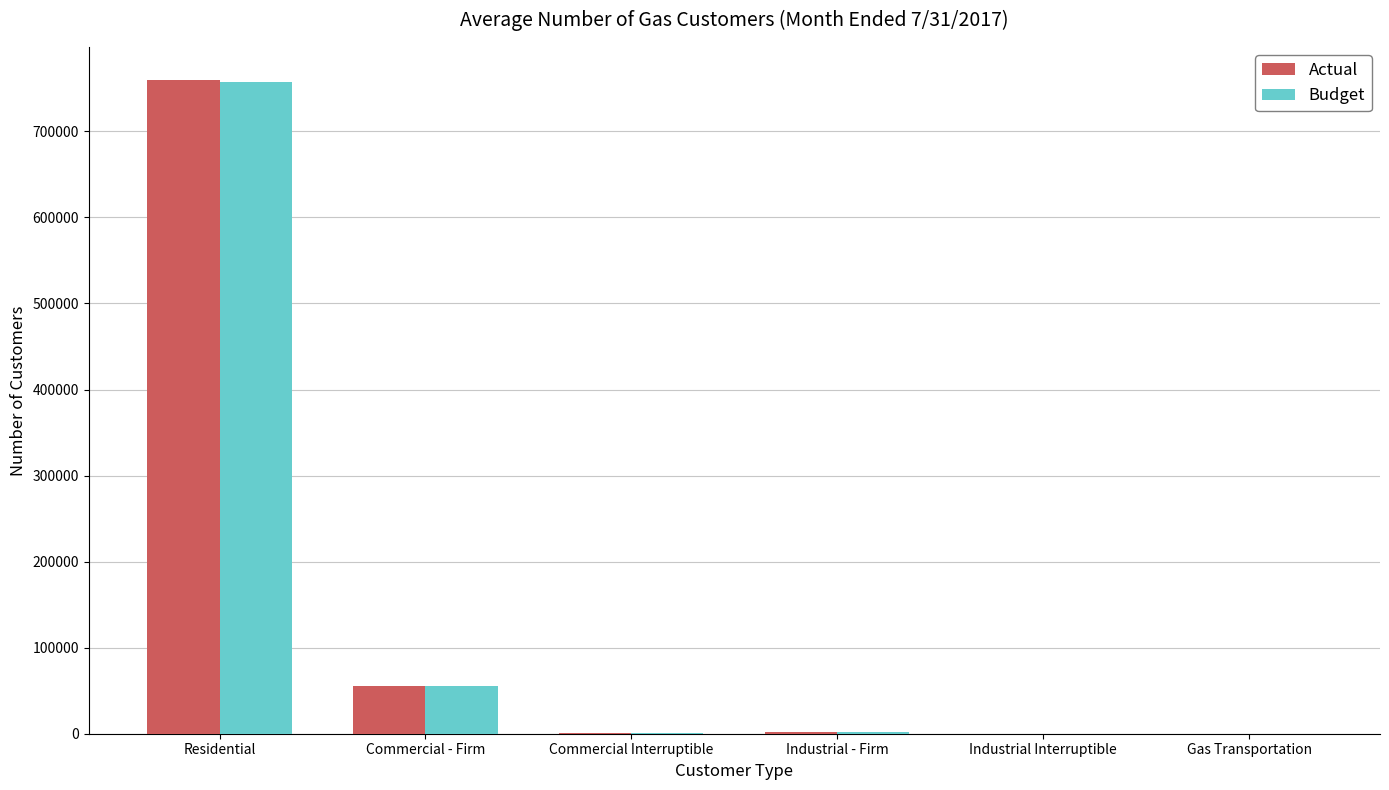

Is the value of Actual at Industrial Interruptible greater than the value of Budget at Residential?

No